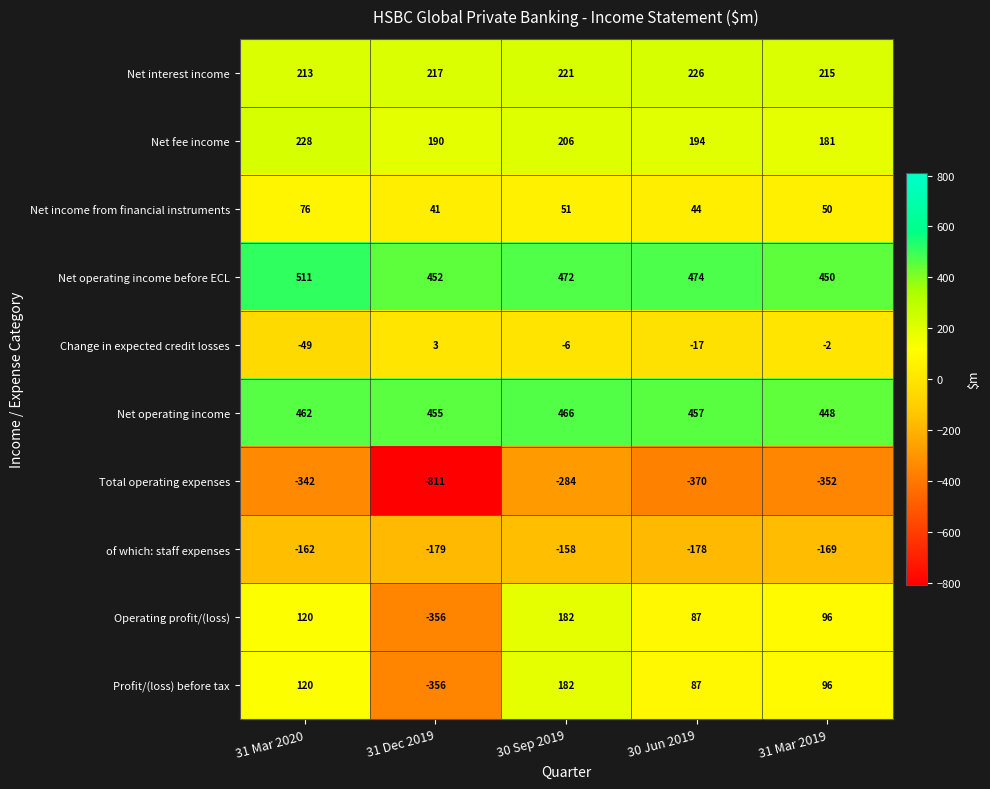

What value does the Change in expected credit losses series have at 30 Jun 2019?

-17